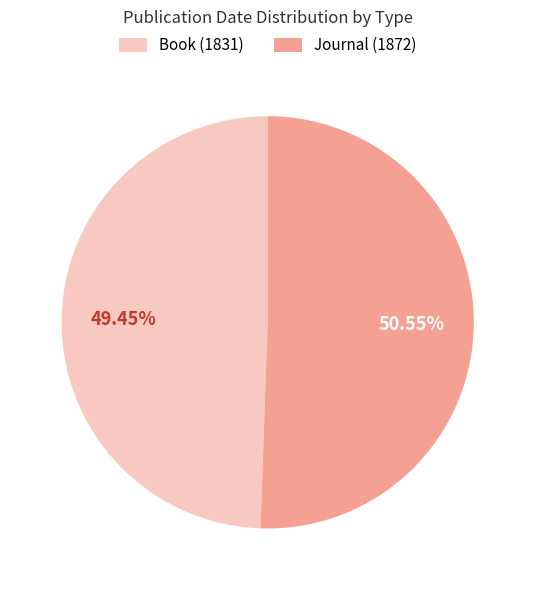

Approximately how many times larger is the value at Book (1831) compared to Journal (1872)?

1.0